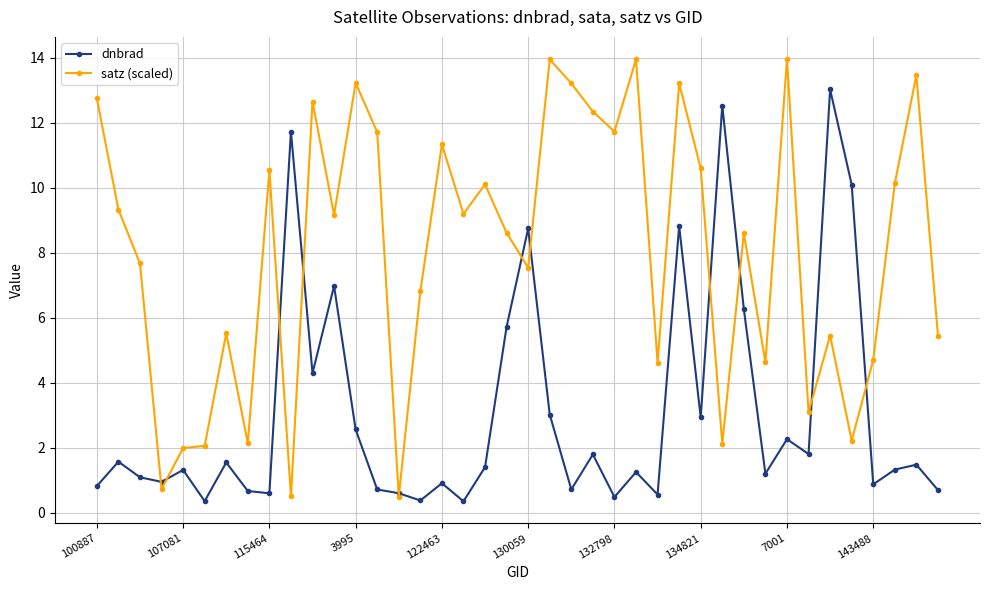

True or false: dnbrad has more than 0 points higher than both neighbors.

True